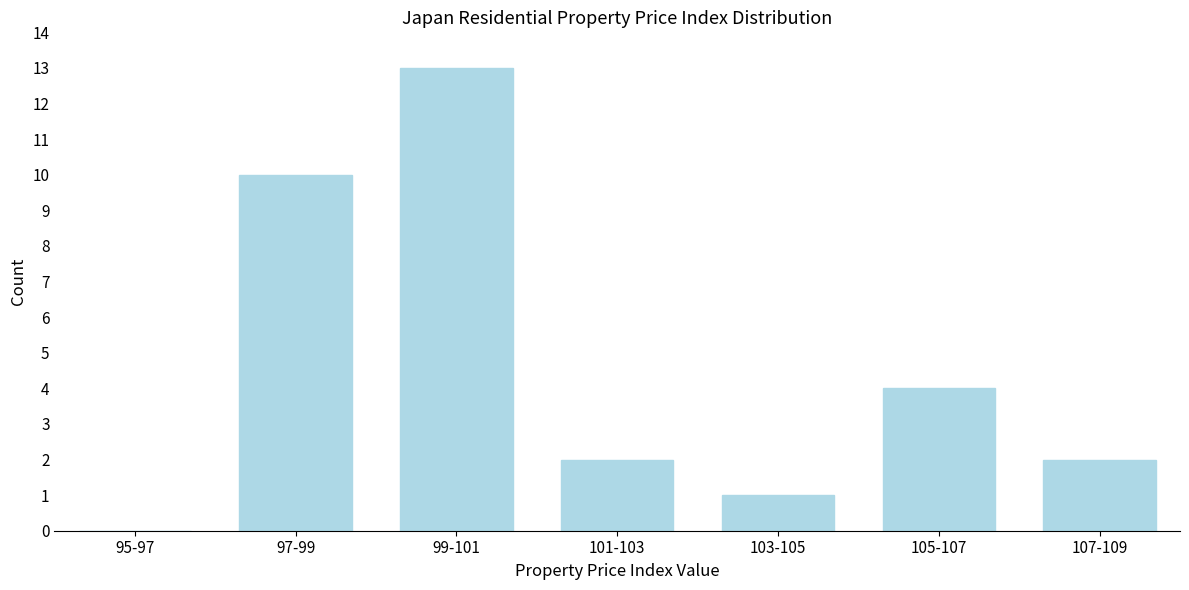

Reading left to right, extract all data points from this chart.

95-97=0	97-99=10	99-101=13	101-103=2	103-105=1	105-107=4	107-109=2